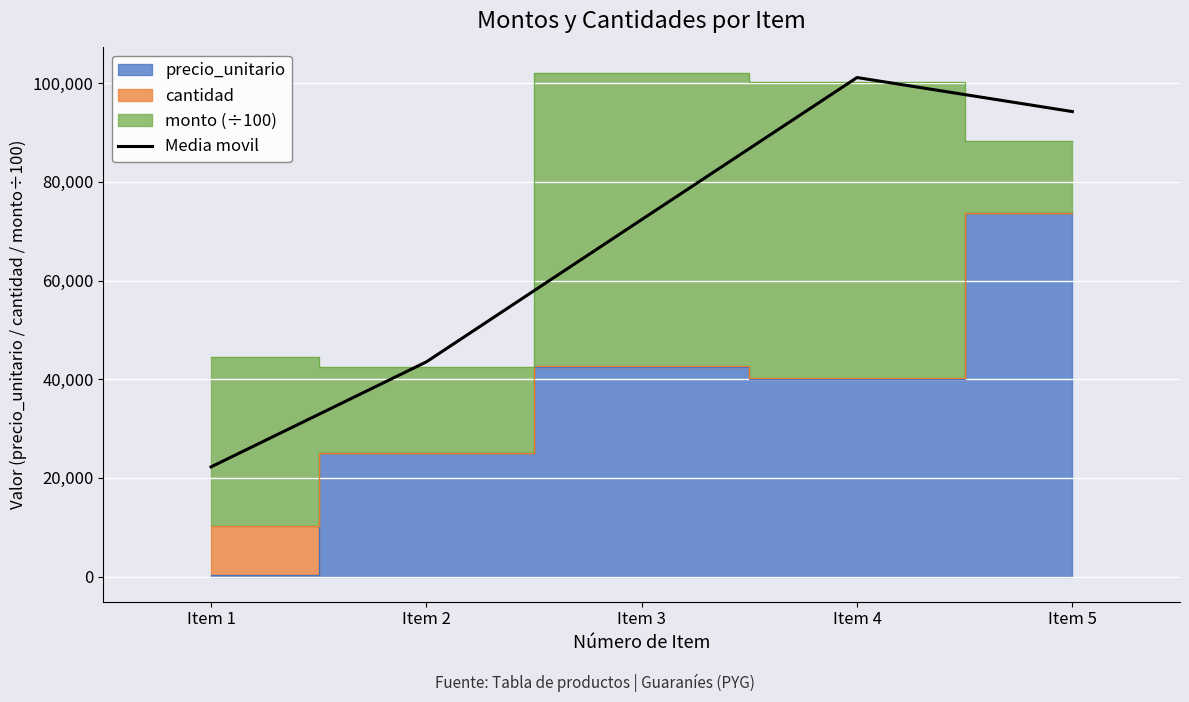

How many lines are shown in the chart?

1